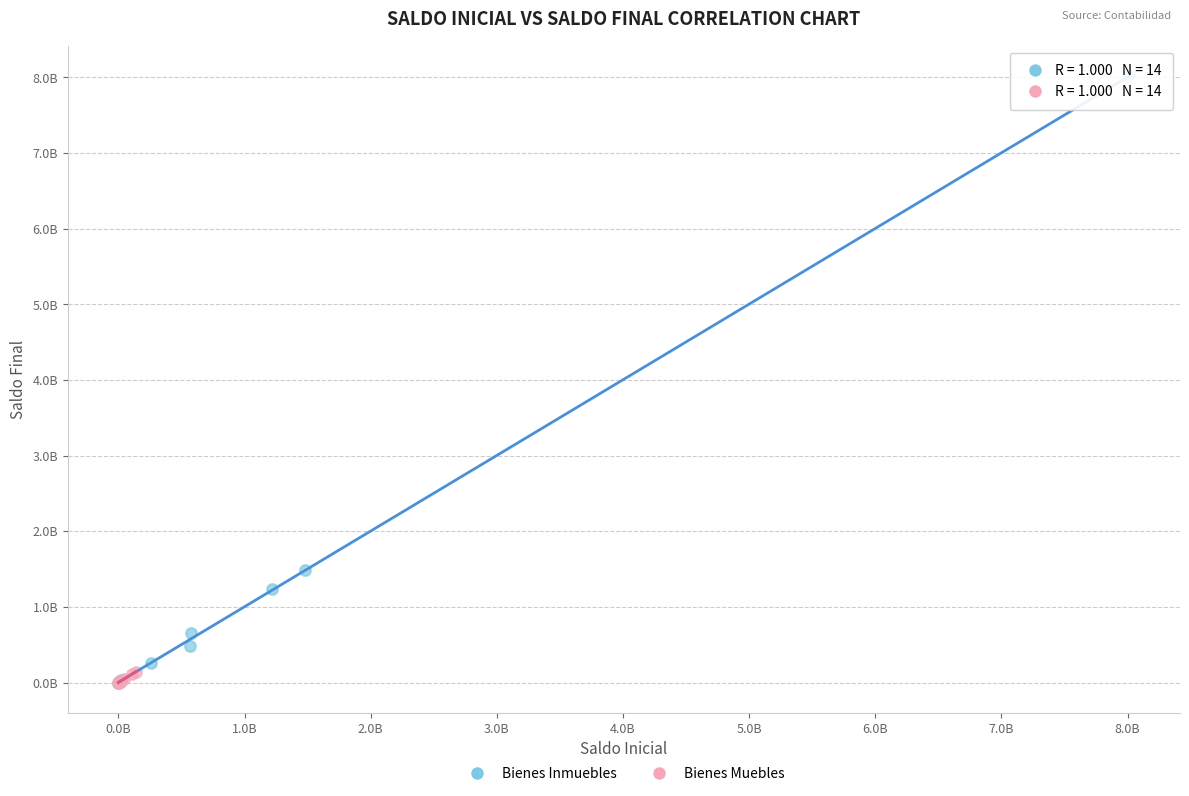

What are all the series names shown in the legend?

Bienes Inmuebles, Bienes Muebles